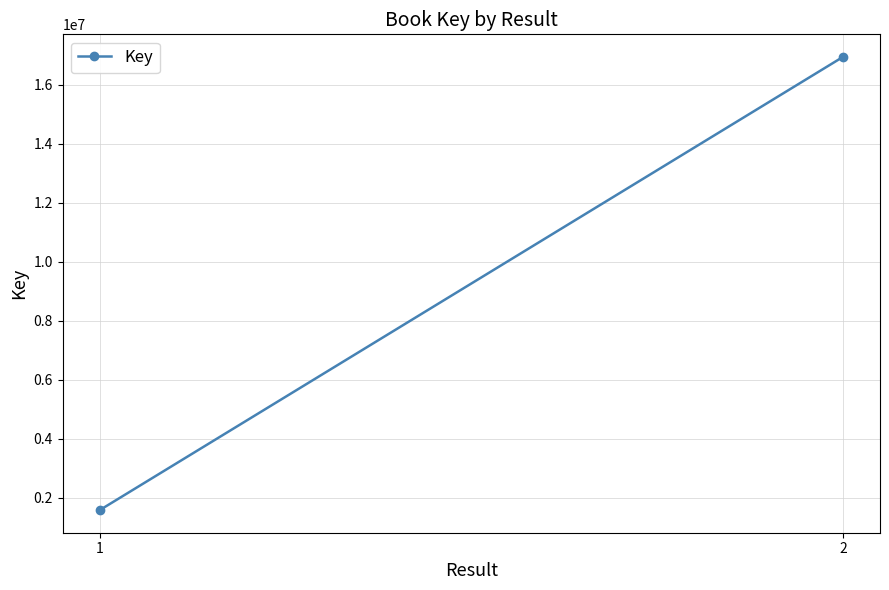

What is the change in value from 1 to 2?

+15359846